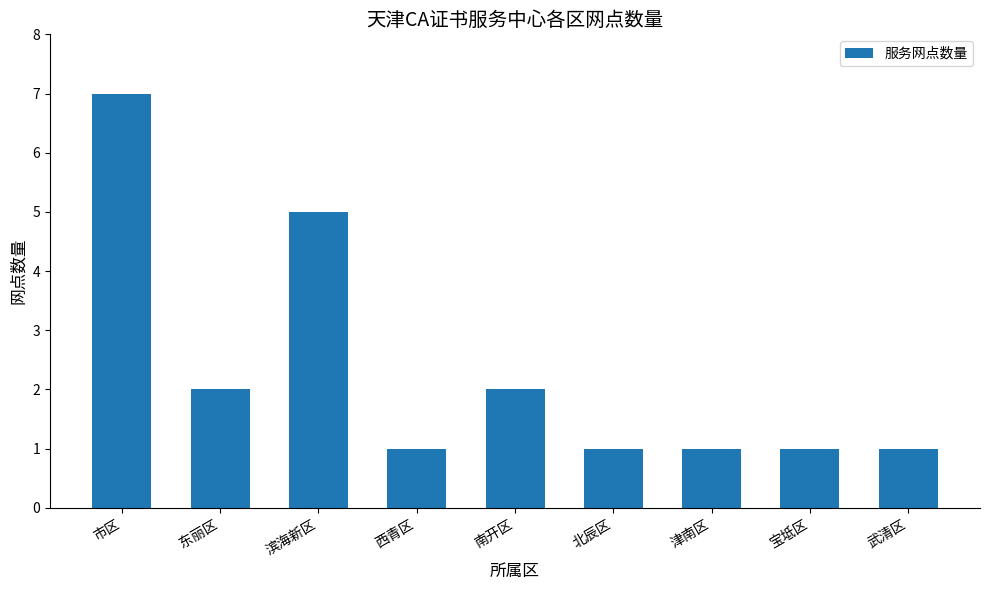

What is the difference between the maximum and minimum values?

6